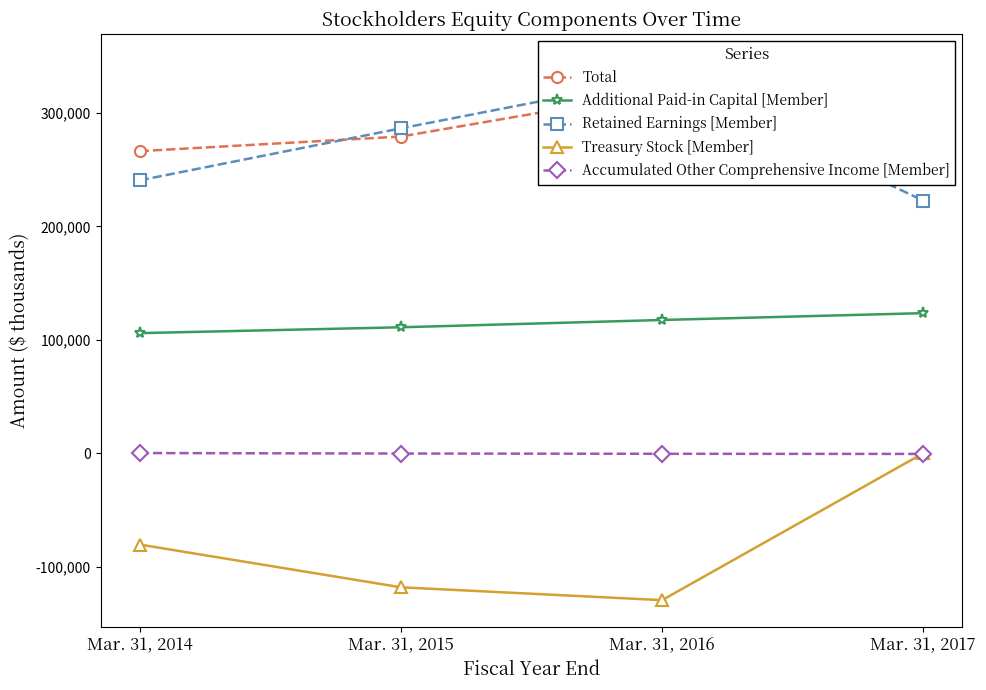

Reading left to right, transcribe all the data shown in this chart.

Total: Mar. 31, 2014=266383	Mar. 31, 2015=279262	Mar. 31, 2016=318878	Mar. 31, 2017=345918
Additional Paid-in Capital [Member]: Mar. 31, 2014=105924	Mar. 31, 2015=111072	Mar. 31, 2016=117511	Mar. 31, 2017=123536
Retained Earnings [Member]: Mar. 31, 2014=240637	Mar. 31, 2015=286477	Mar. 31, 2016=331224	Mar. 31, 2017=222823
Treasury Stock [Member]: Mar. 31, 2014=-80494	Mar. 31, 2015=-118179	Mar. 31, 2016=-129518	Mar. 31, 2017=0
Accumulated Other Comprehensive Income [Member]: Mar. 31, 2014=186	Mar. 31, 2015=-239	Mar. 31, 2016=-471	Mar. 31, 2017=-583